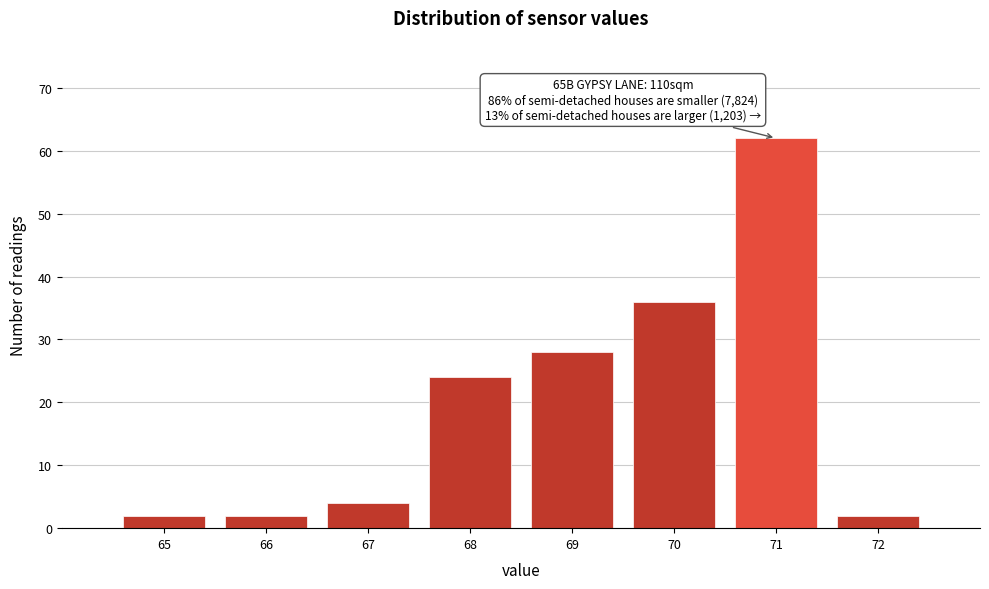

Over which range of the x-axis is the bar tallest?

70.5 to 71.5